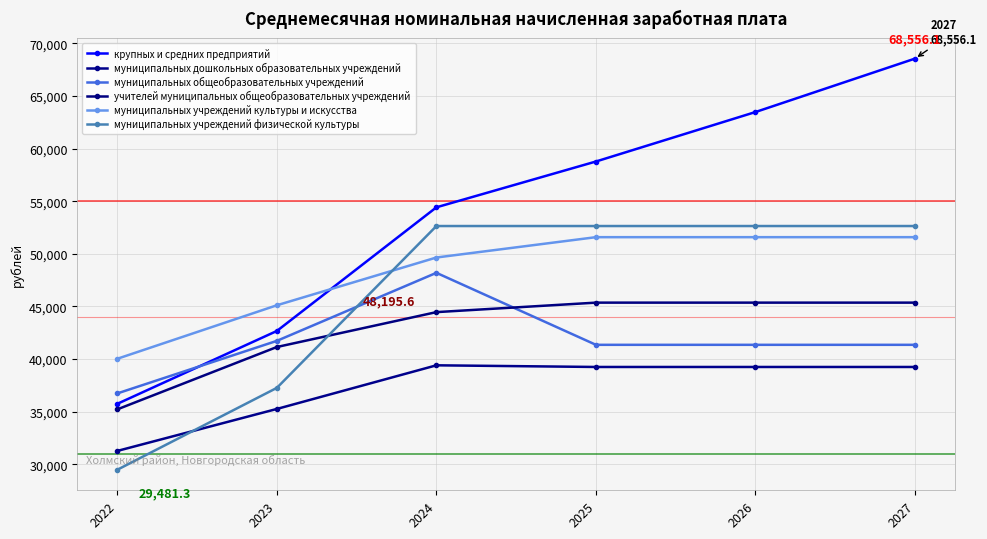

Between 2023 and 2024, which is larger?

2024